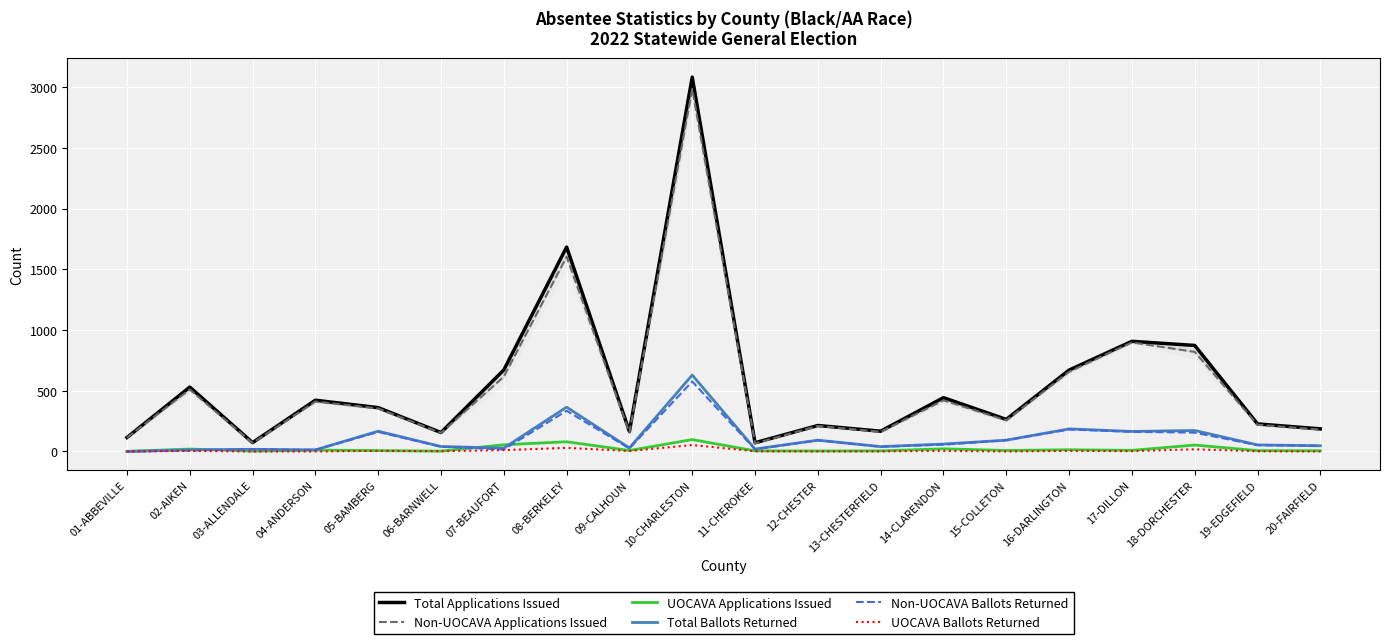

What is the average value of the Total Applications Issued series?

564